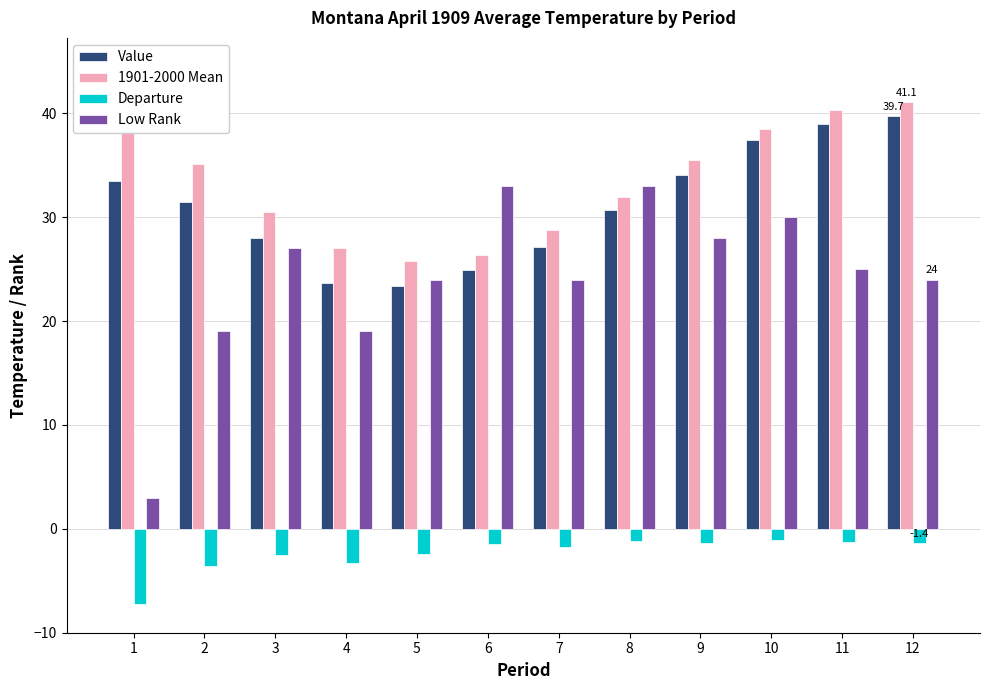

What is the spread (max minus min) of values at 11?

41.6